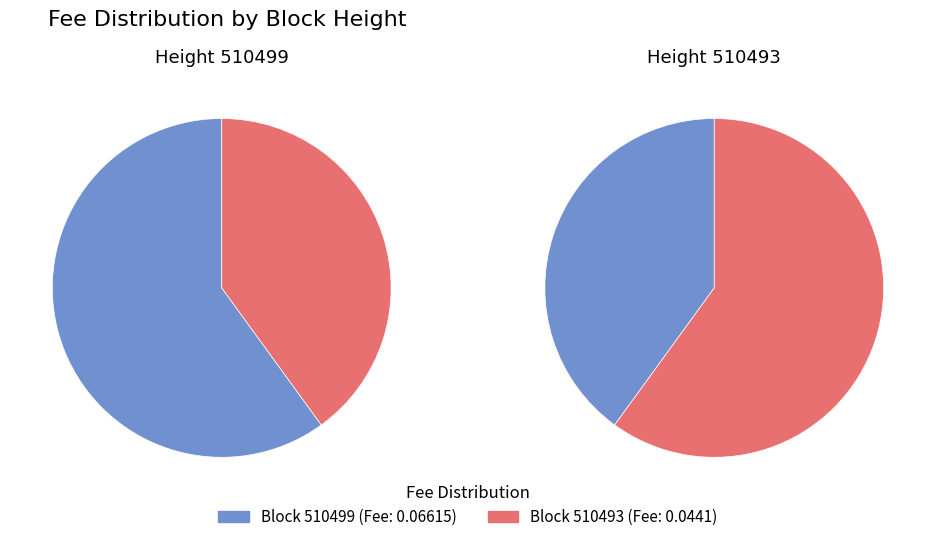

Combined, what portion of the pie is 510499 and 510493?

100.0%